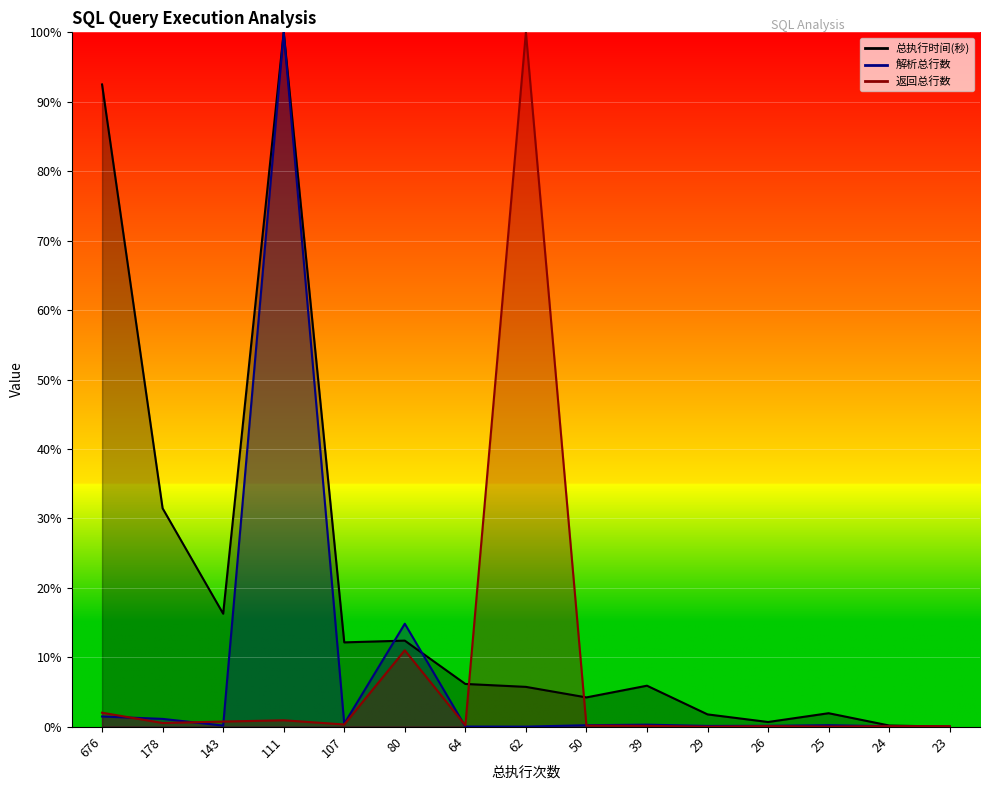

How many positive values does the 解析总行数 series have?

14